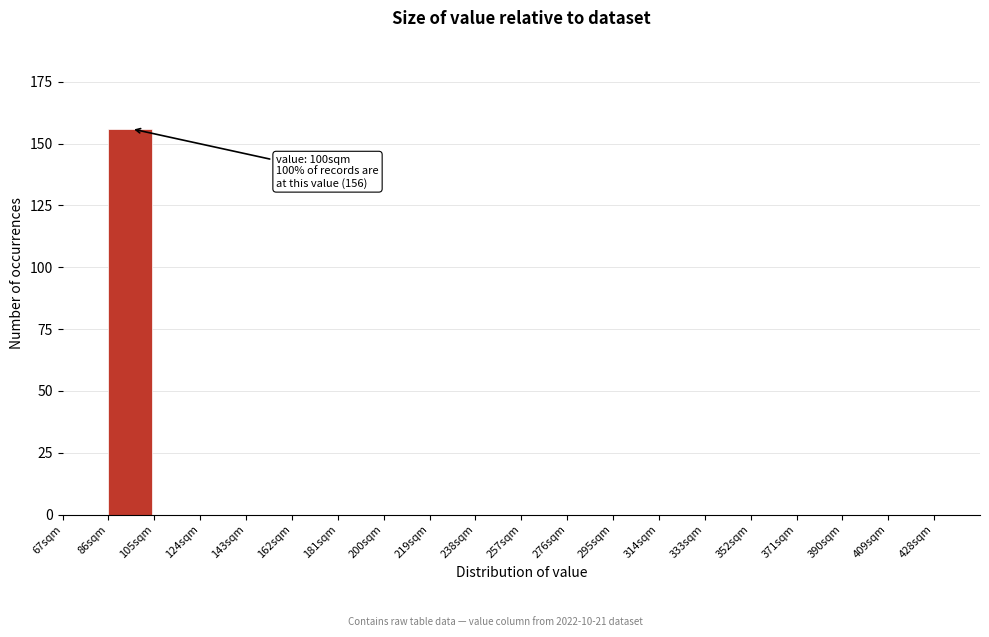

Over which range of the x-axis is the bar tallest?

86 to 105